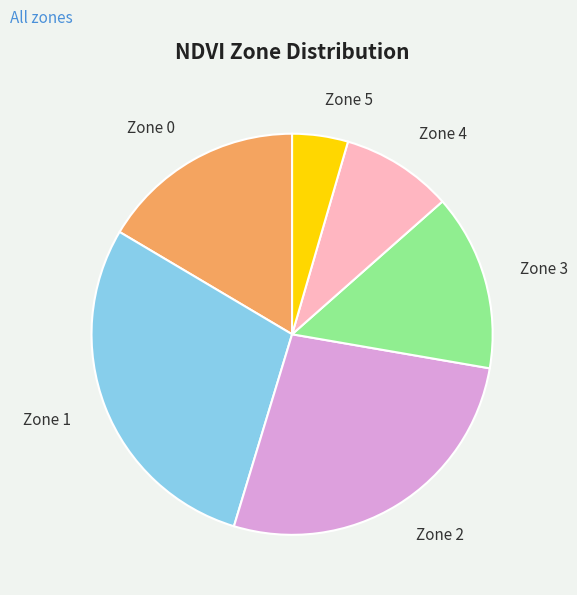

What is the ratio of the value at Zone 4 to the value at Zone 0?

0.5